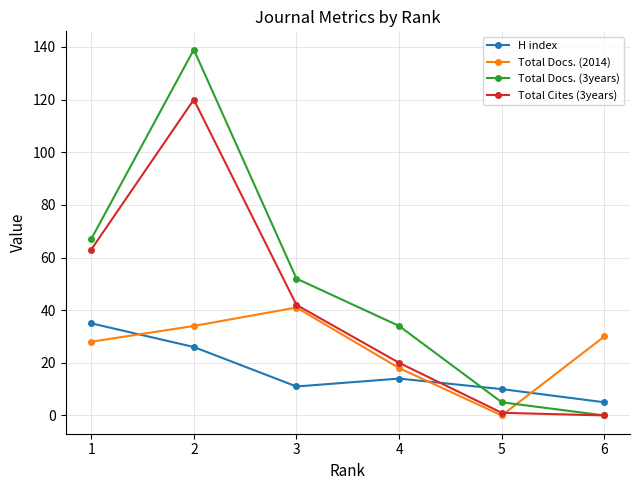

Is the value of H index at 1 greater than the value of Total Docs. (2014) at 1?

Yes